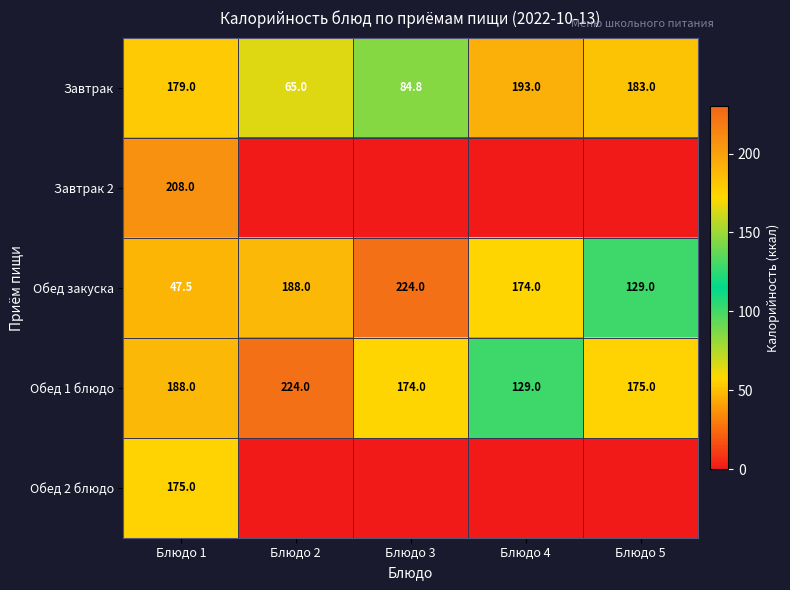

Between Блюдо 1 and Блюдо 4, which is larger?

Блюдо 4